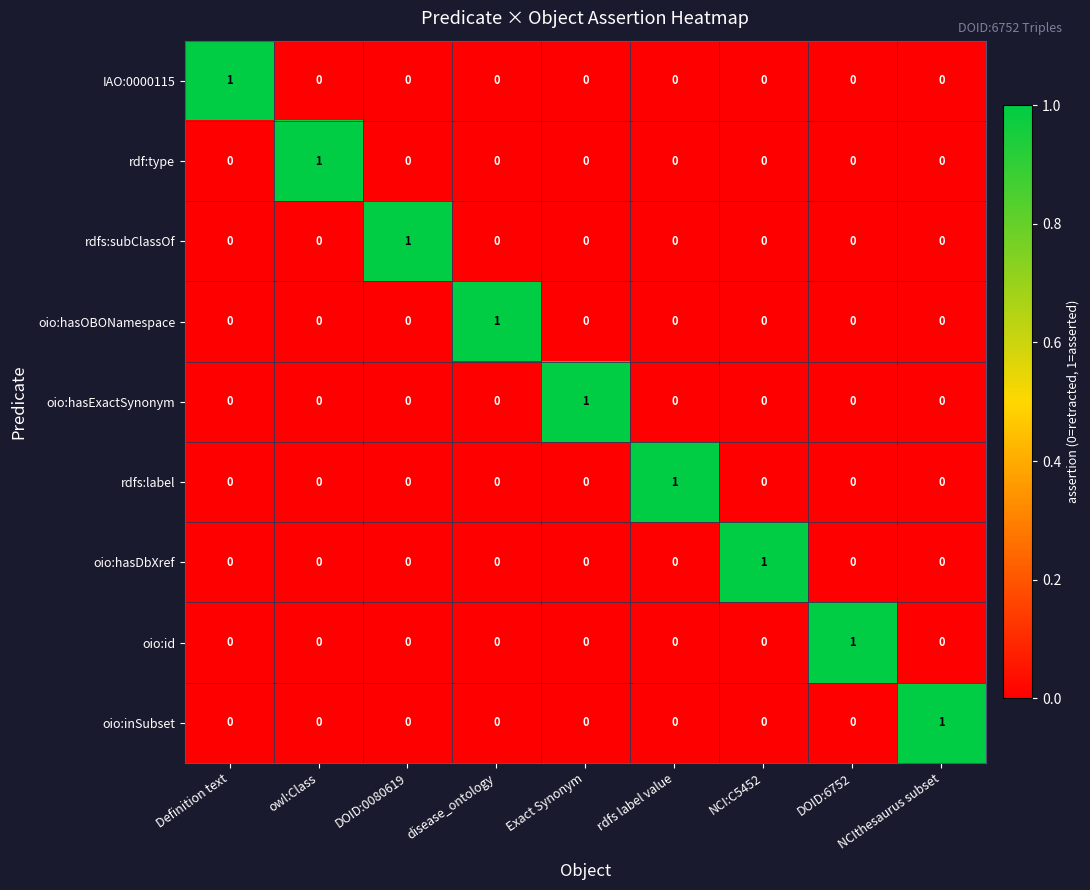

True or false: rdfs:label has a value of -1 at NCI:C5452.

False